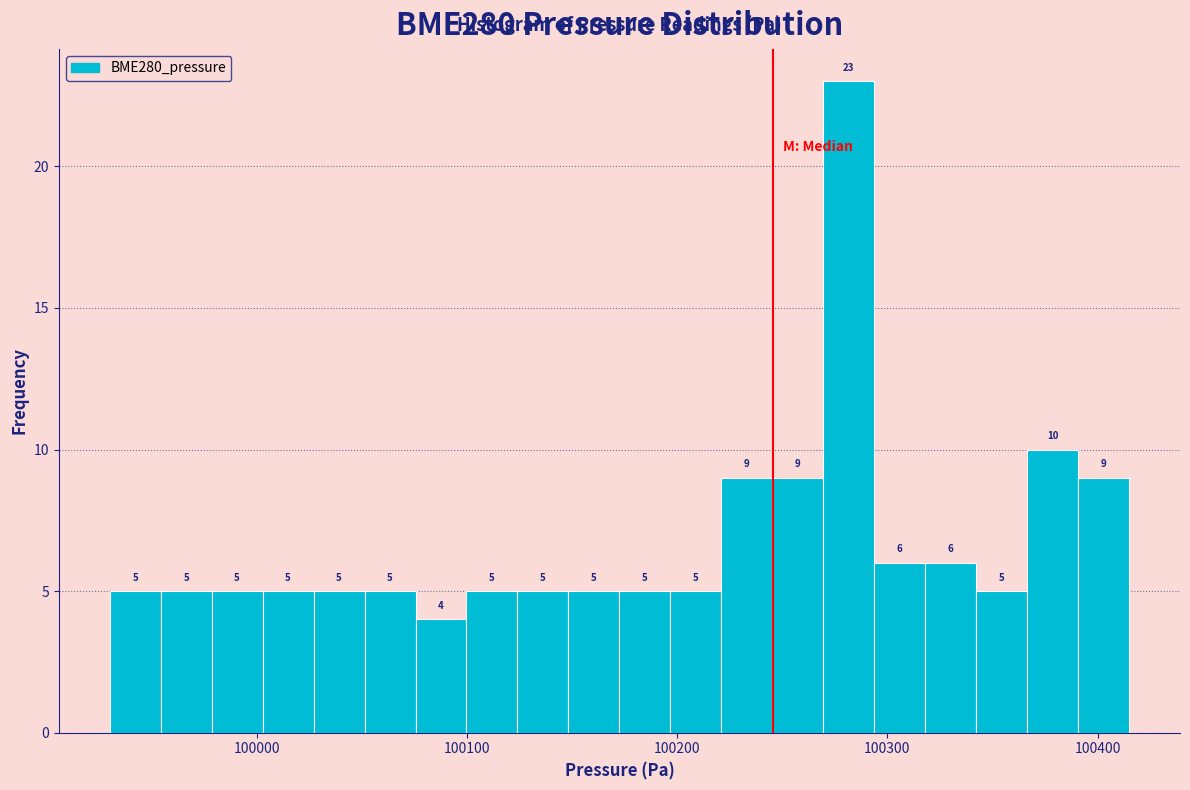

Read against the x-axis, roughly where is the centre of the tallest bar?

100280